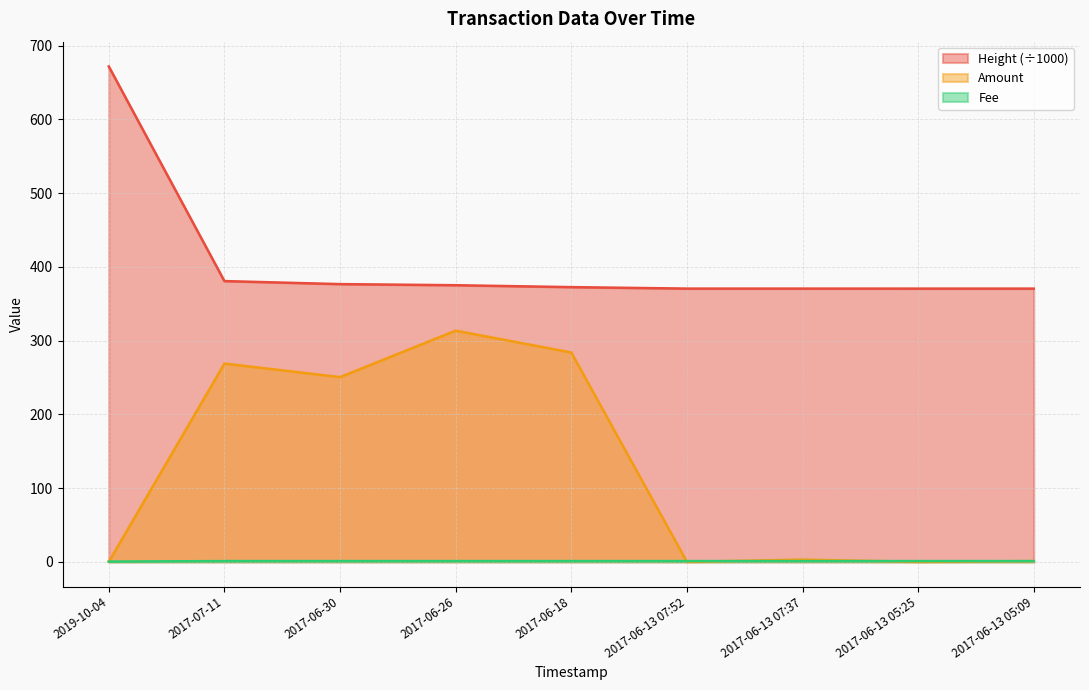

What is the sum of the Amount values at 2017-06-13 07:37 and 2017-06-26?

316.5